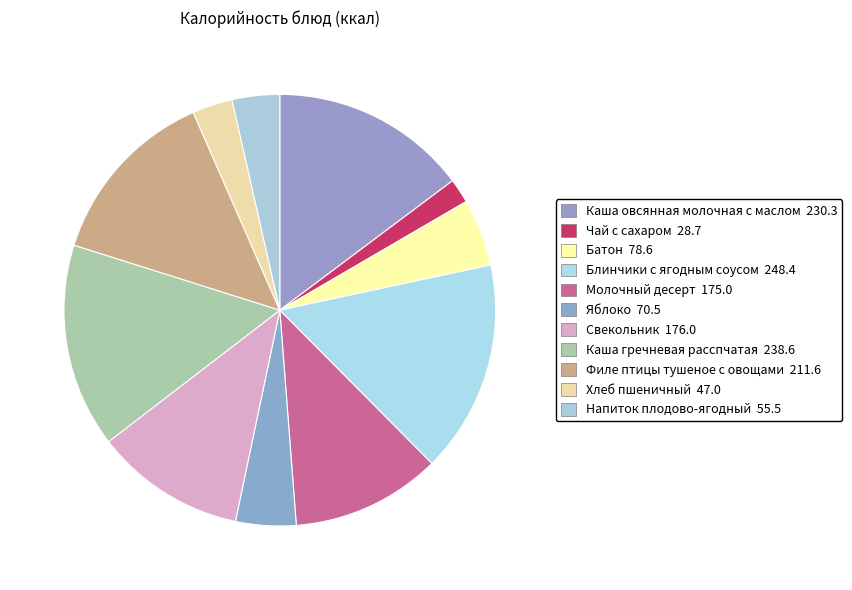

To the nearest percent, what percentage of the pie is Напиток плодово-ягодный?

4%